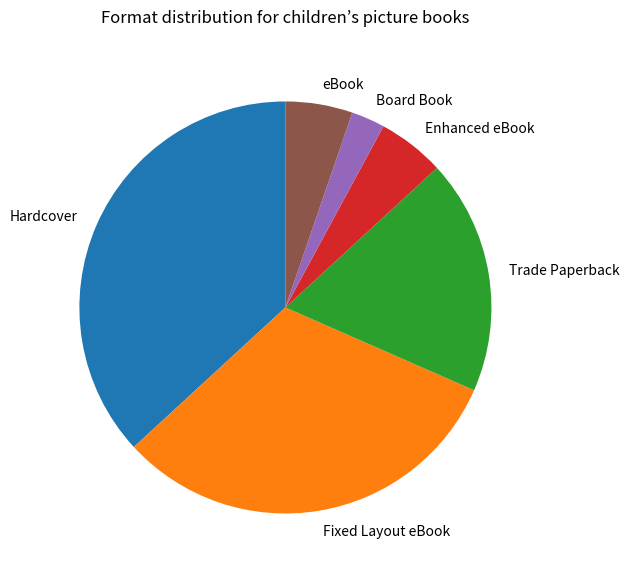

Is it true that Trade Paperback is 18% of the pie?

True